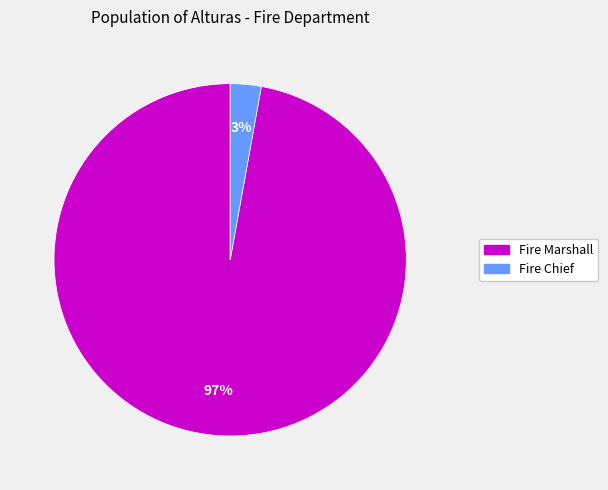

How many segments does this pie chart have?

2